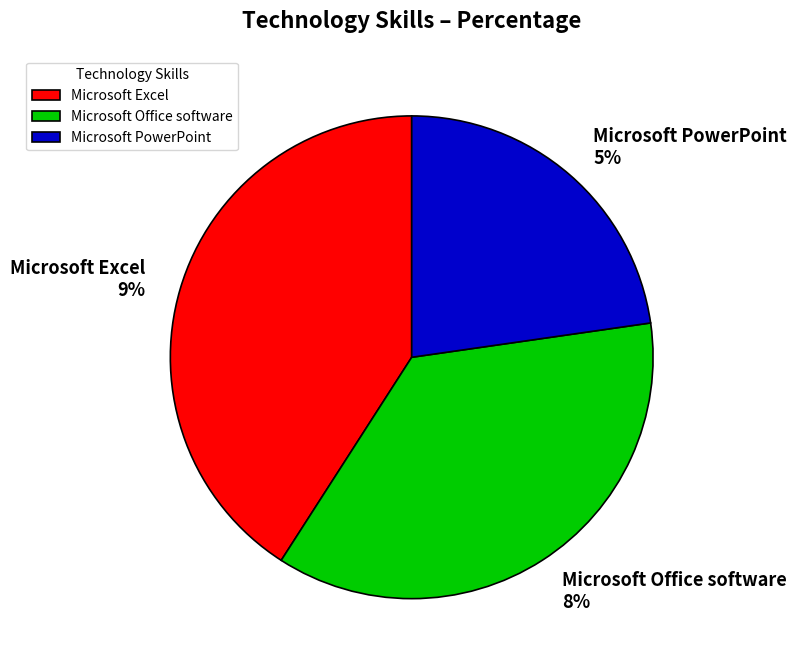

What is the smallest slice in the pie chart?

Microsoft PowerPoint